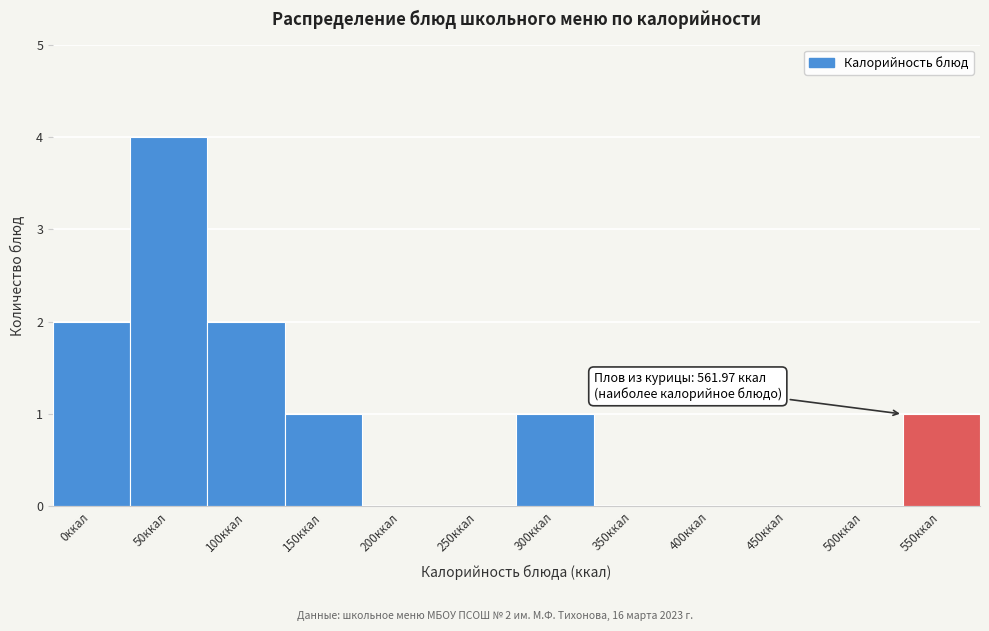

Reading left to right, extract all data points from this chart.

0ккал=2	50ккал=4	100ккал=2	150ккал=1	200ккал=0	250ккал=0	300ккал=1	350ккал=0	400ккал=0	450ккал=0	500ккал=0	550ккал=1